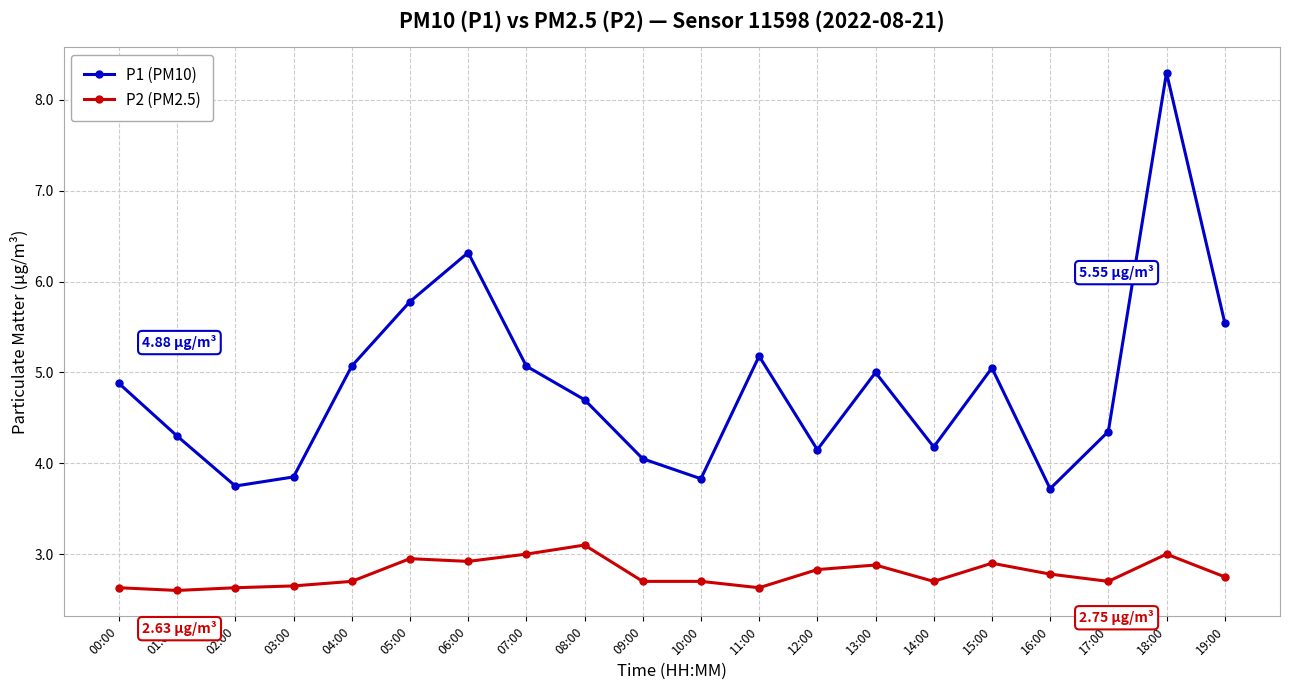

What are all the series names shown in the legend?

P1 (PM10), P2 (PM2.5)